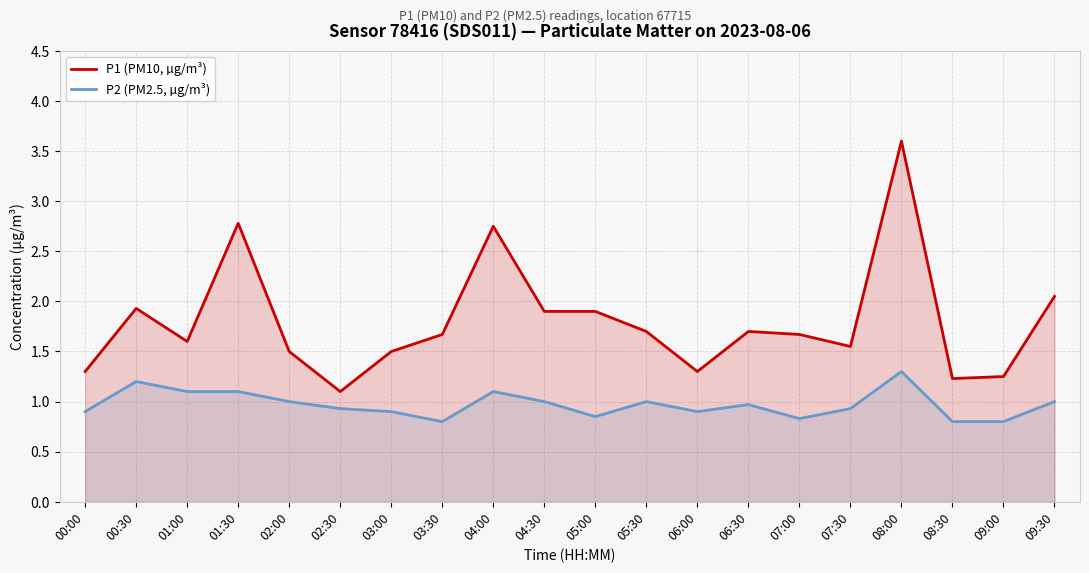

The value of P2 (PM2.5, µg/m³) at 05:00 is 0.6. True or false?

False